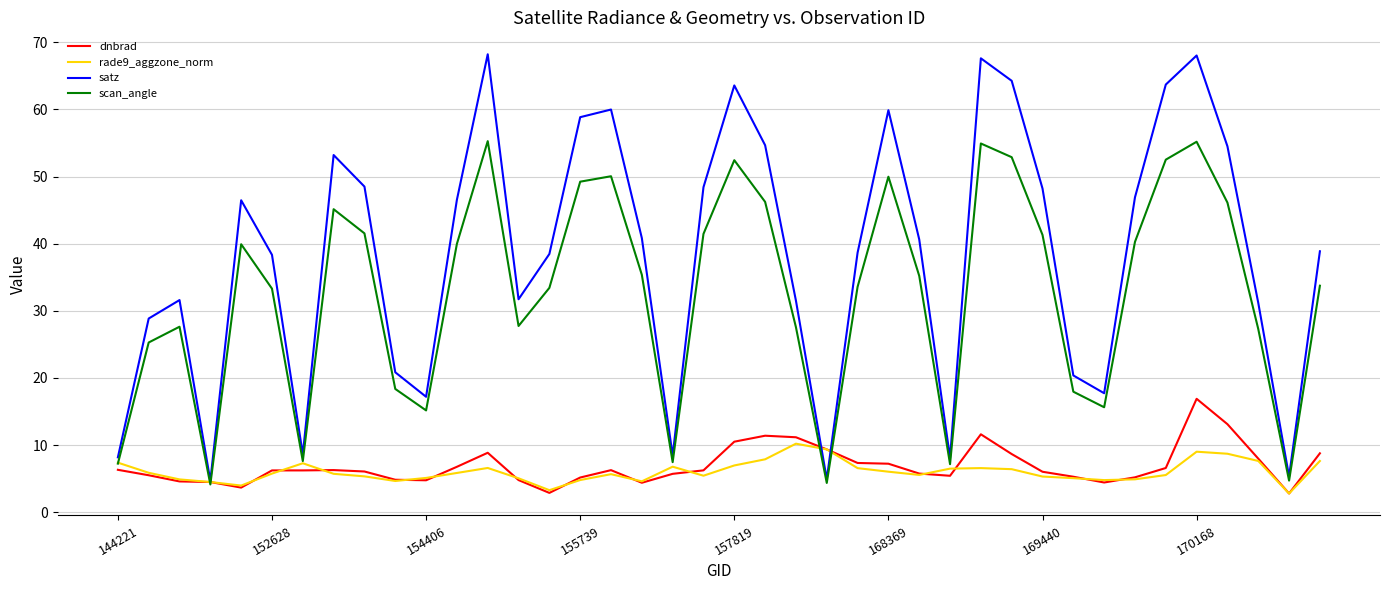

What is the minimum value for rade9_aggzone_norm?

2.8